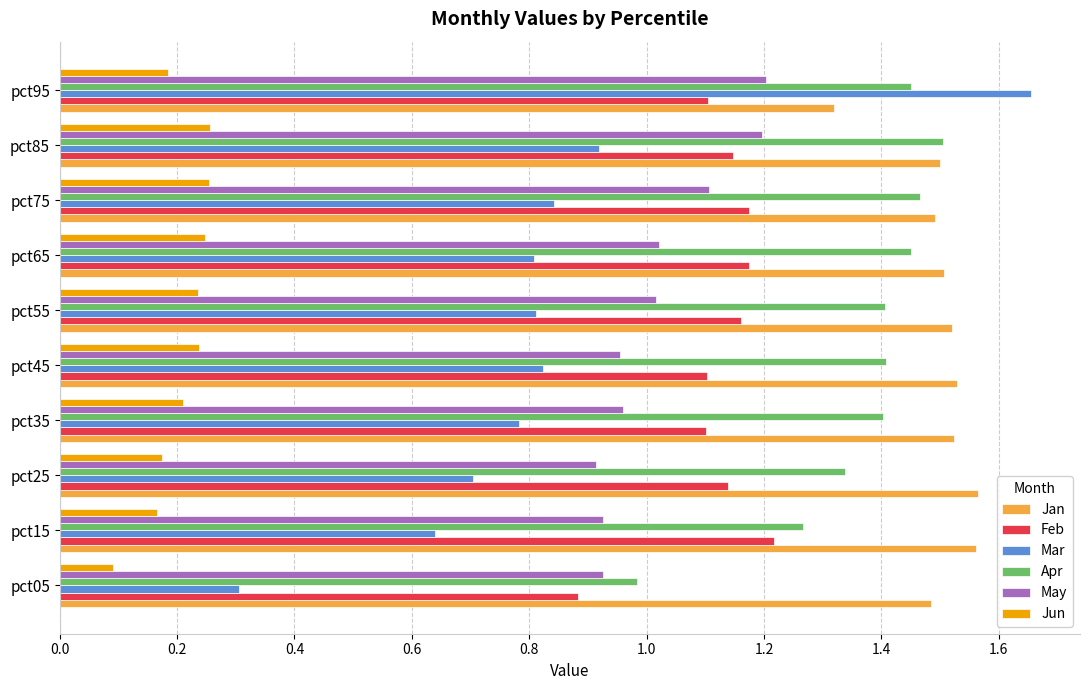

Which series has the largest range (max minus min)?

Mar